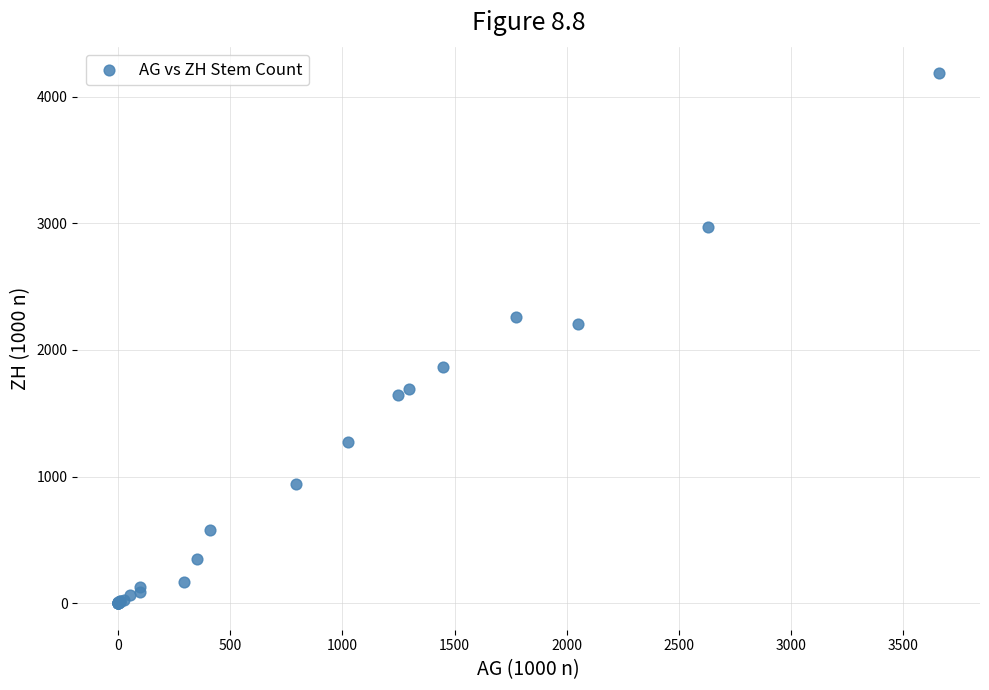

What Y value in the scatter plot is closest to 2093?

2207